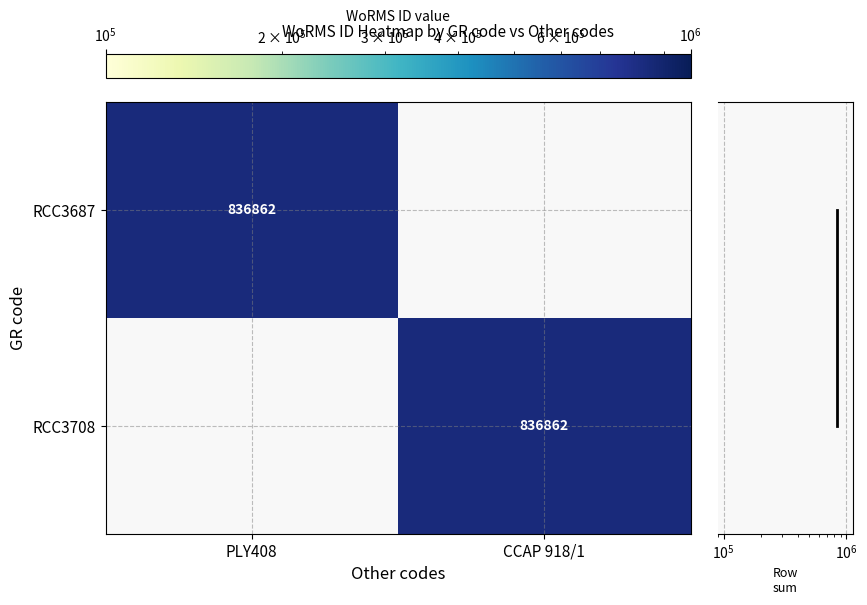

At how many categories does at least one series exceed 788870?

2